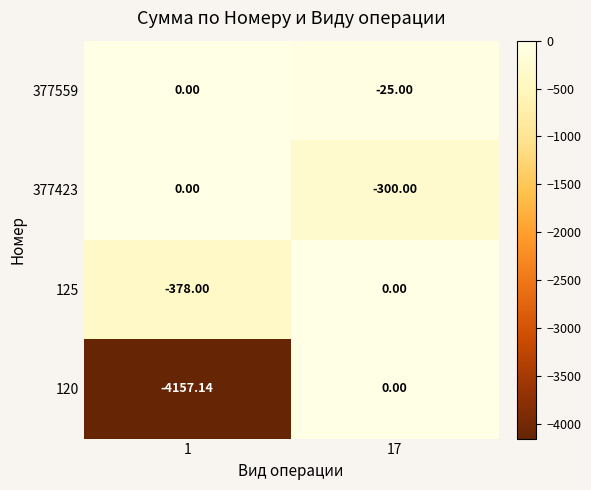

Is the value of 377559 at 17 greater than the value of 120 at 1?

Yes